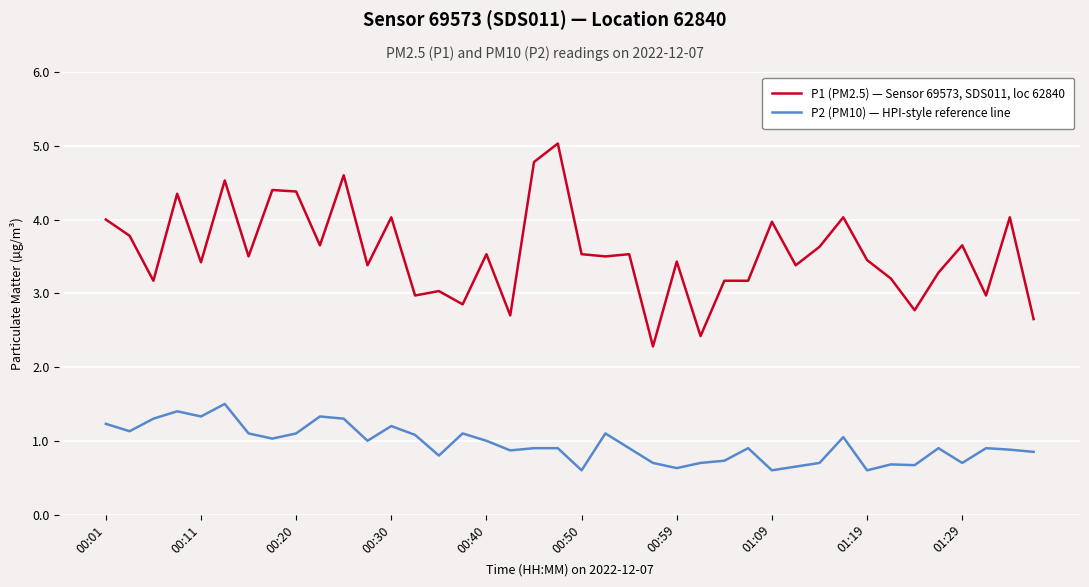

What is the difference between the maximum and second lowest values in the P2 (PM10) — HPI-style reference line series?

0.9